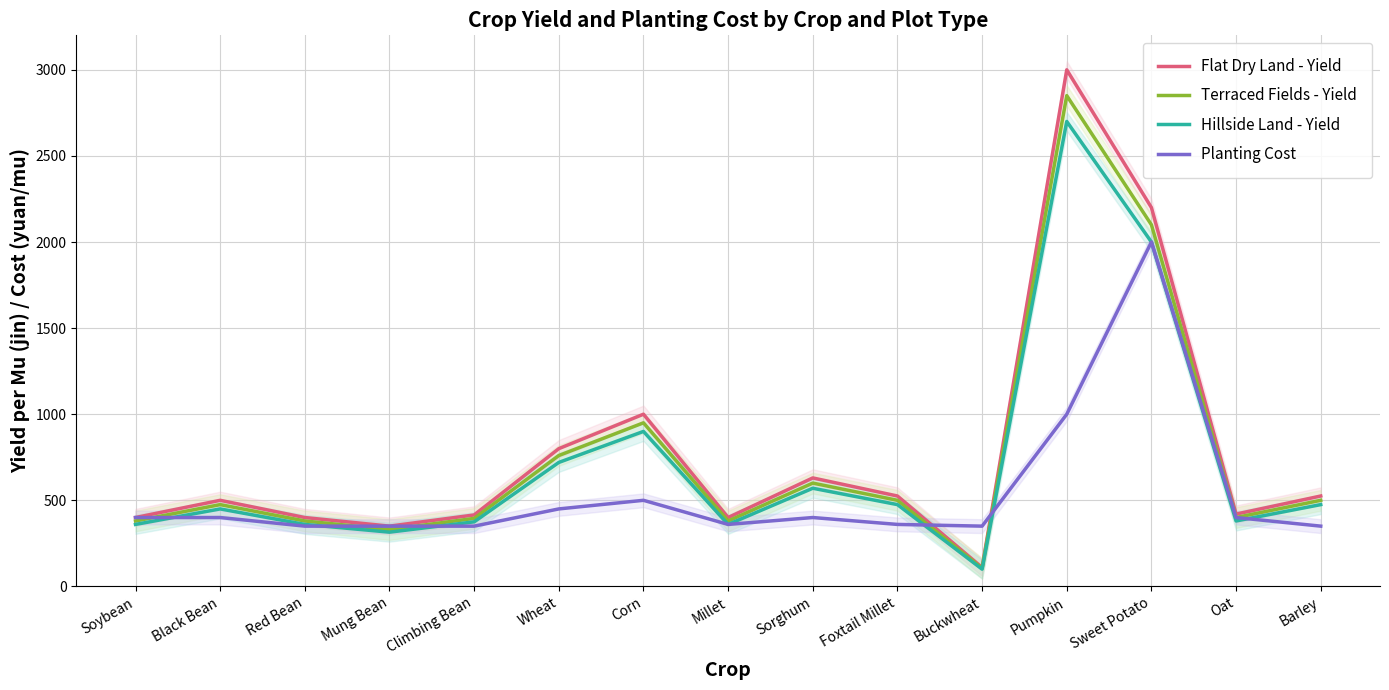

Count the number of data series in this chart.

4